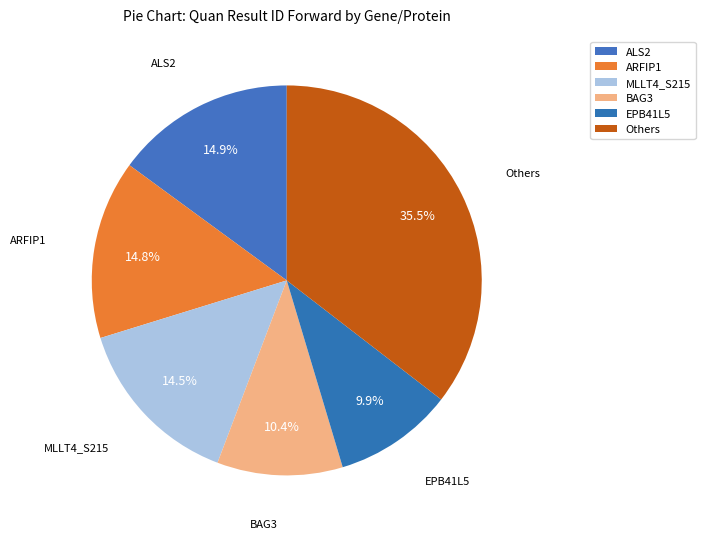

Count the number of slices in the pie.

6